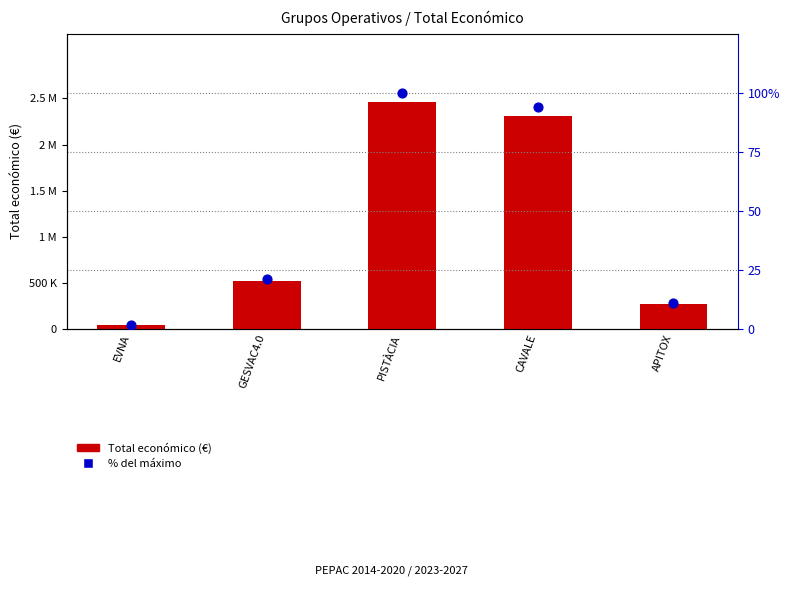

Which series has the largest total across all categories?

Total económico